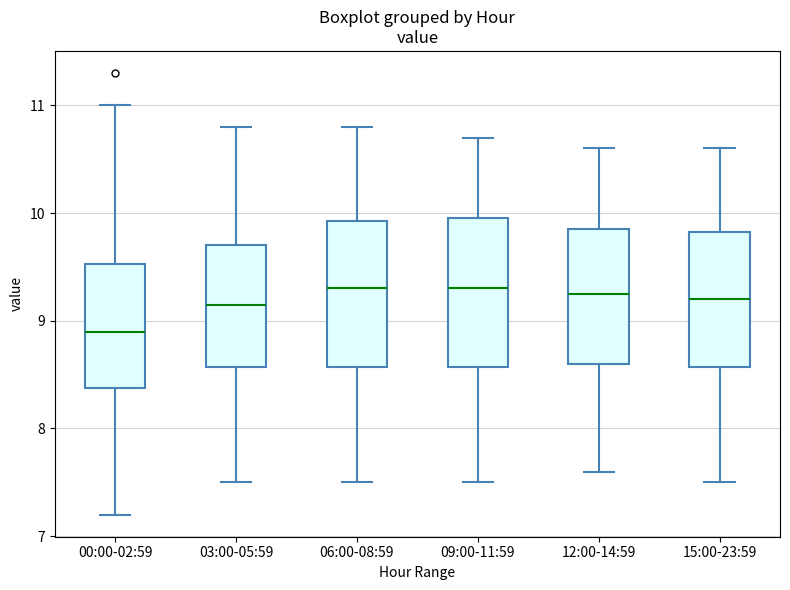

Reading left to right, read every box against the y-axis: the position of its median line, the range the box covers, and the ends of its whiskers. The values are not printed on the chart, so give them approximately, as read against the axis.

00:00-02:59: median 8.9, box 8.4 to 9.5, whiskers 7.2 to 11.0
03:00-05:59: median 9.2, box 8.6 to 9.7, whiskers 7.5 to 10.8
06:00-08:59: median 9.3, box 8.6 to 9.9, whiskers 7.5 to 10.8
09:00-11:59: median 9.3, box 8.6 to 10.0, whiskers 7.5 to 10.7
12:00-14:59: median 9.3, box 8.6 to 9.9, whiskers 7.6 to 10.6
15:00-23:59: median 9.2, box 8.6 to 9.8, whiskers 7.5 to 10.6